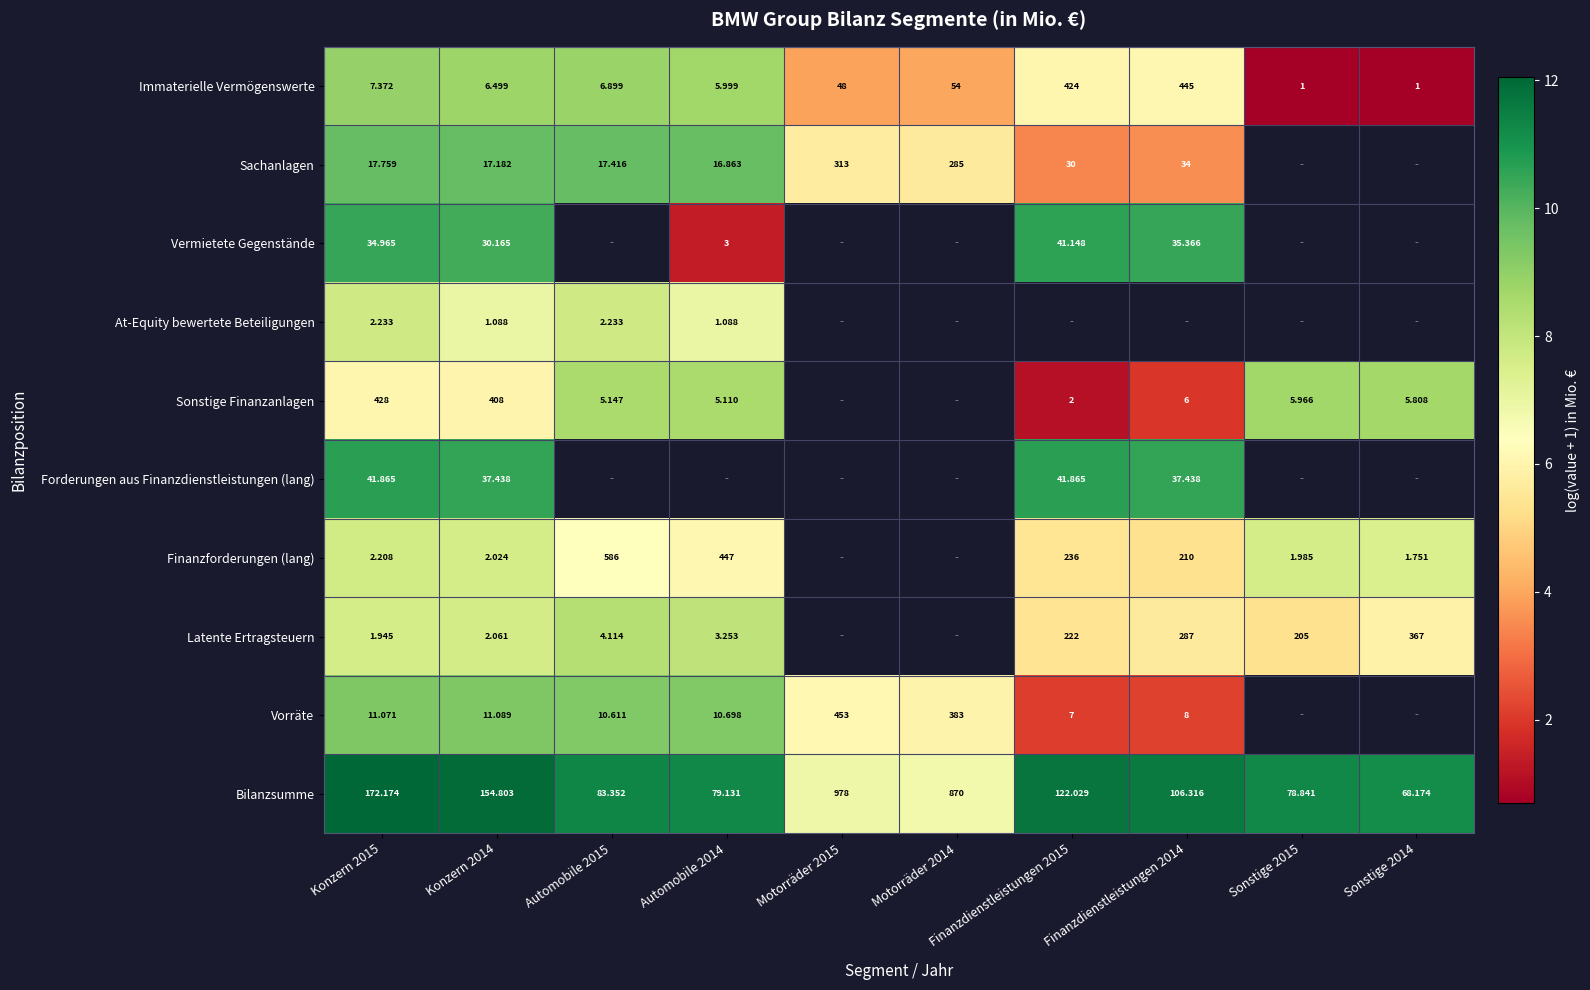

Is the value of Forderungen aus Finanzdienstleistungen (lang) at Finanzdienstleistungen 2014 greater than the value of Latente Ertragsteuern at Automobile 2015?

Yes